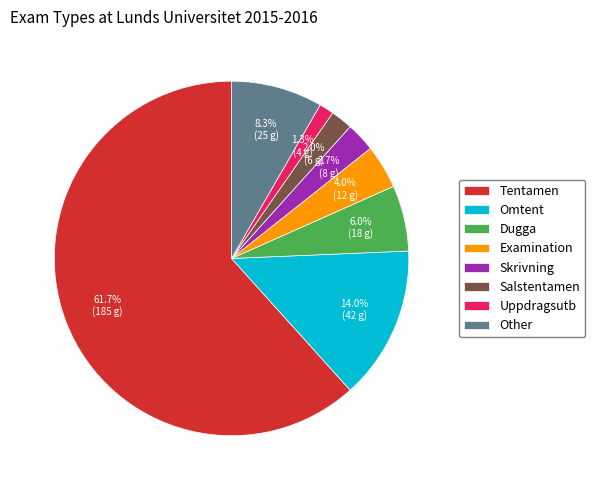

Which category has the smallest portion of the pie?

Uppdragsutb